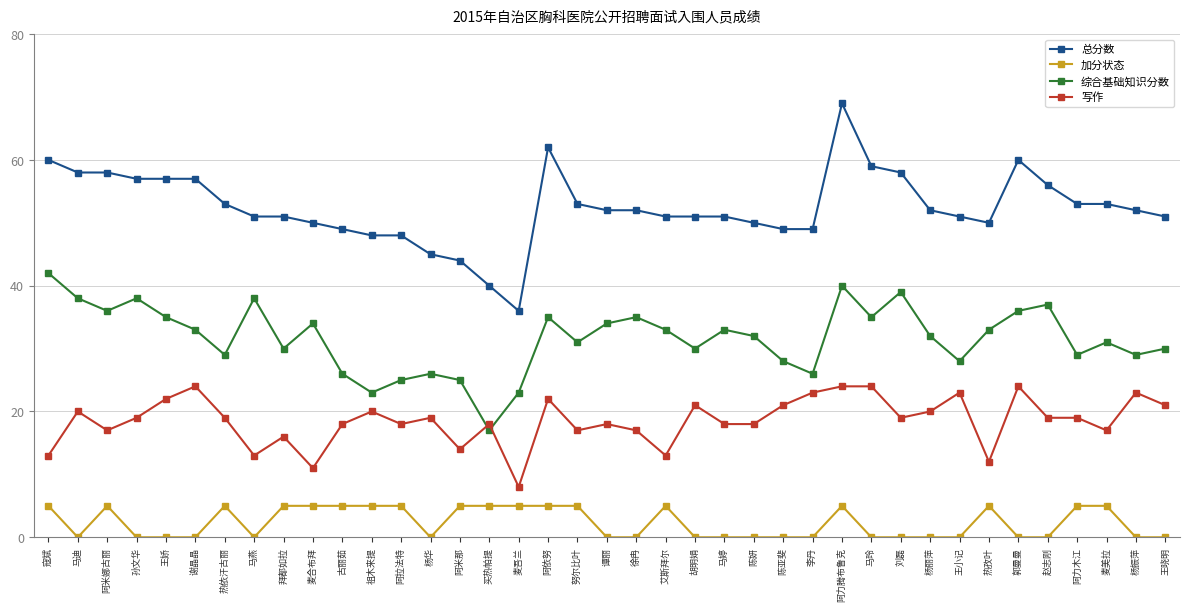

Where is the first local minimum for 加分状态?

马迪